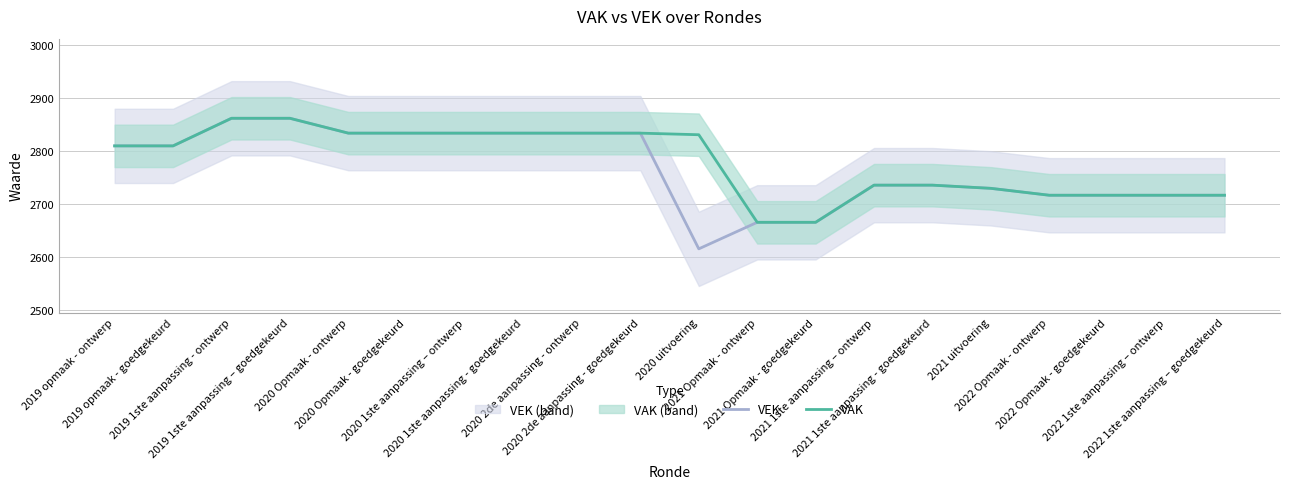

True or false: VEK and VAK cross at least once.

False